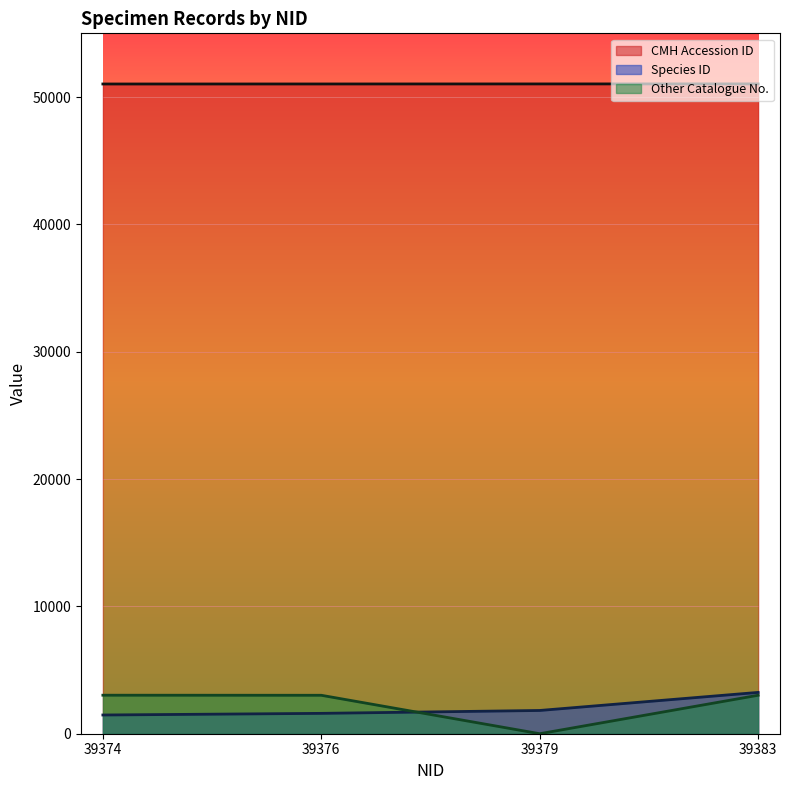

List the series in order of their peak value, lowest first.

Other Catalogue No., Species ID, CMH Accession ID